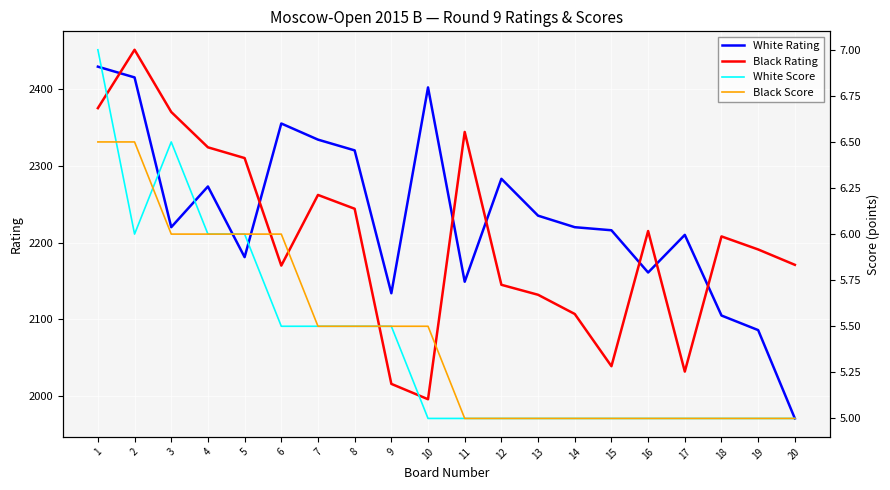

What is the total value across all series at 18?

4323.0